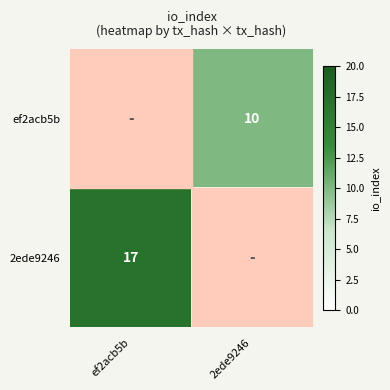

True or false: ef2acb5b has a value of 5 at 2ede9246.

False